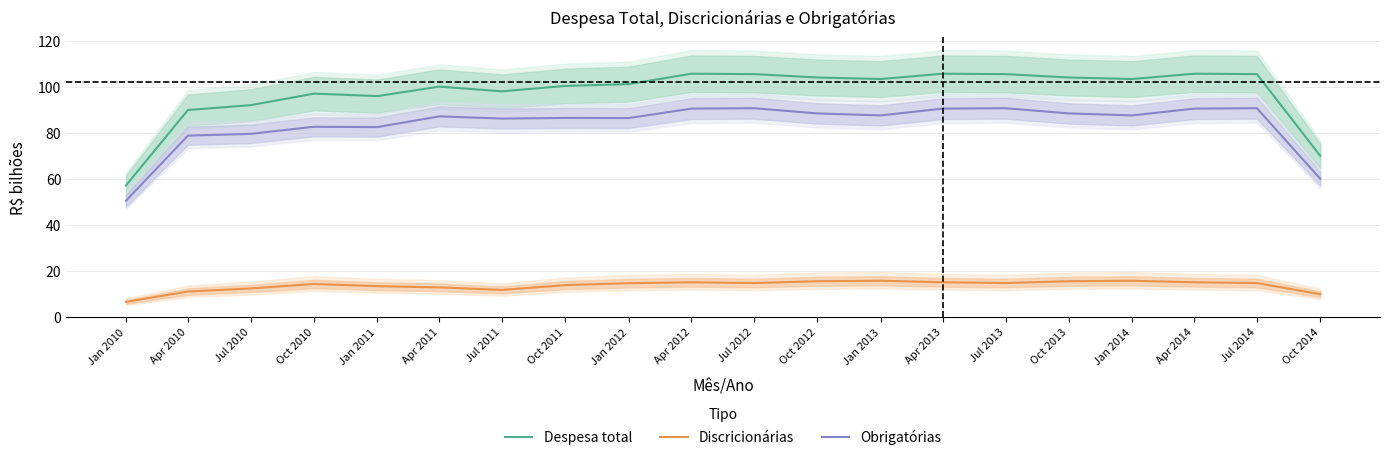

Rank the series by their maximum value, from lowest to highest.

Discricionárias, Obrigatórias, Despesa total